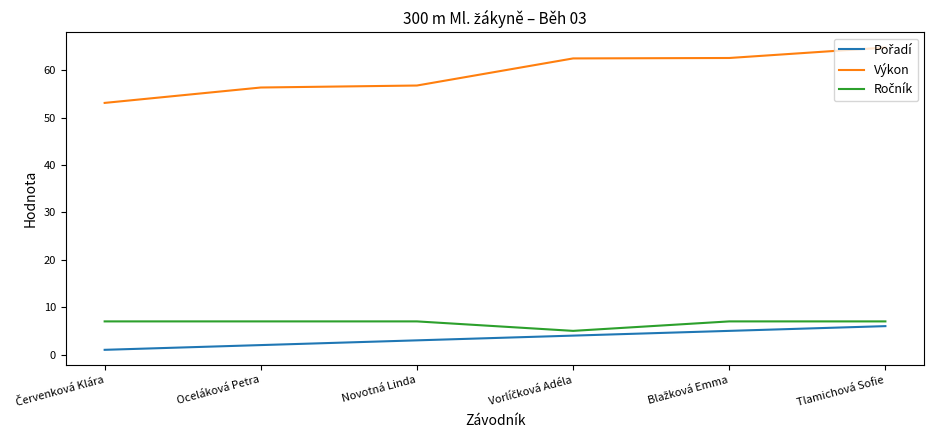

What is the maximum value shown in the chart?

64.8